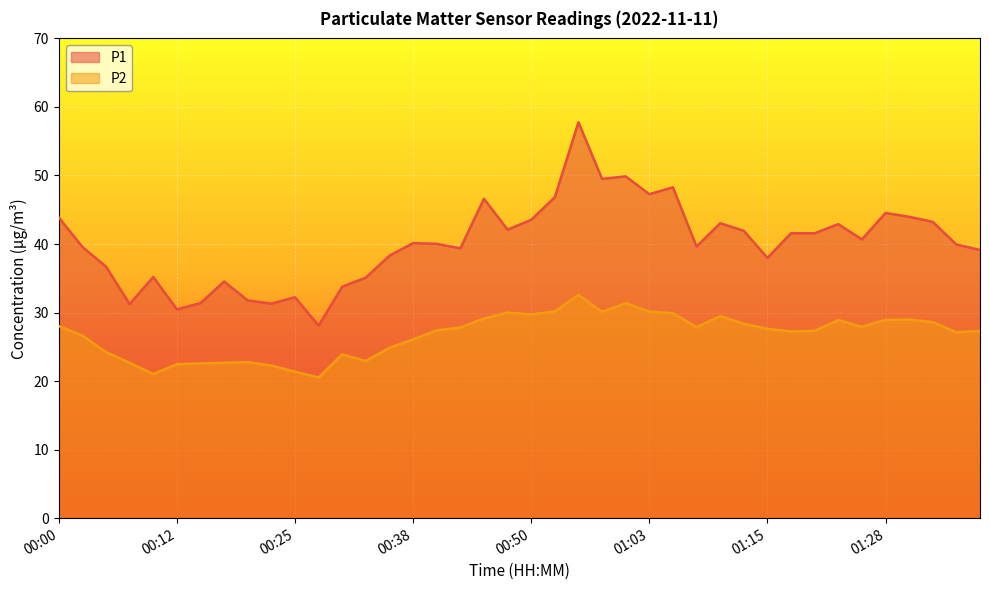

What is the approximate value of P1 at 00:43?

39.4